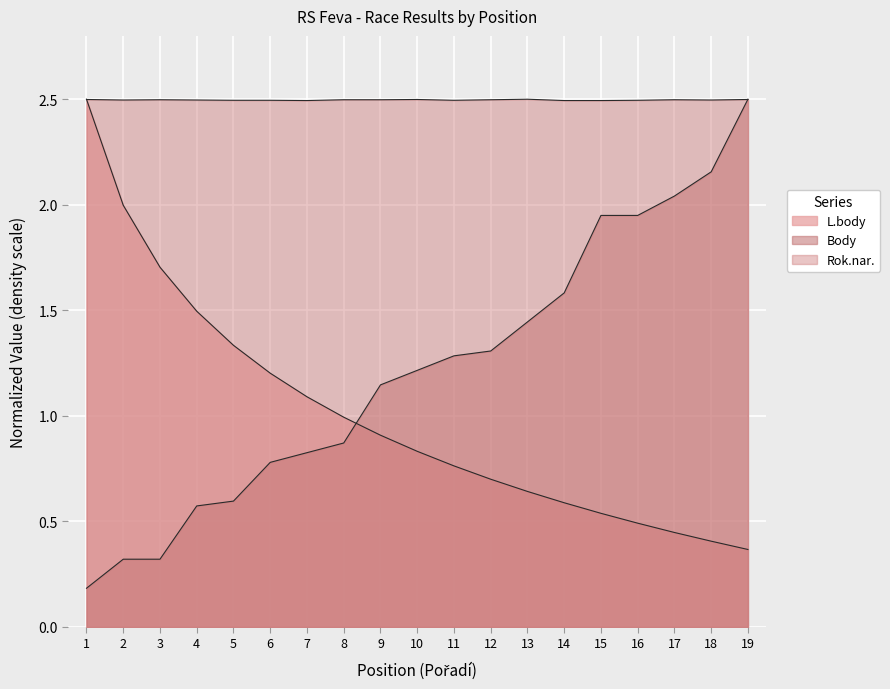

Which label corresponds to the smallest value in the chart?

1